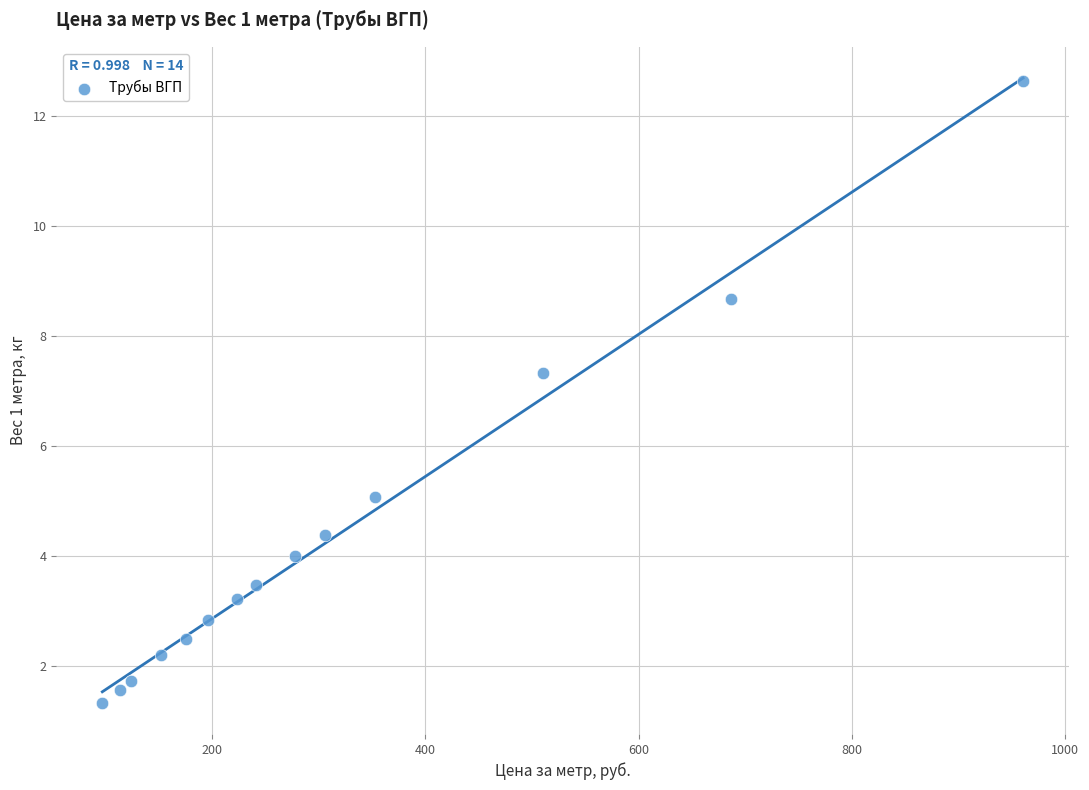

What Y value in the scatter plot is closest to 6?

5.1